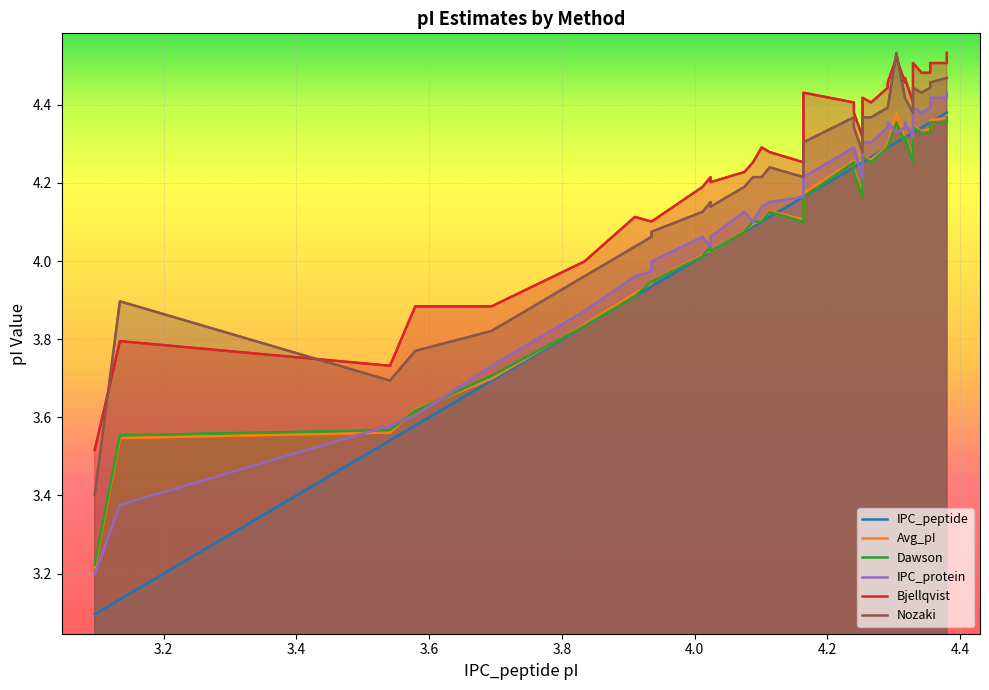

The IPC_protein series shows 1.1 at 3.834. True or false?

False